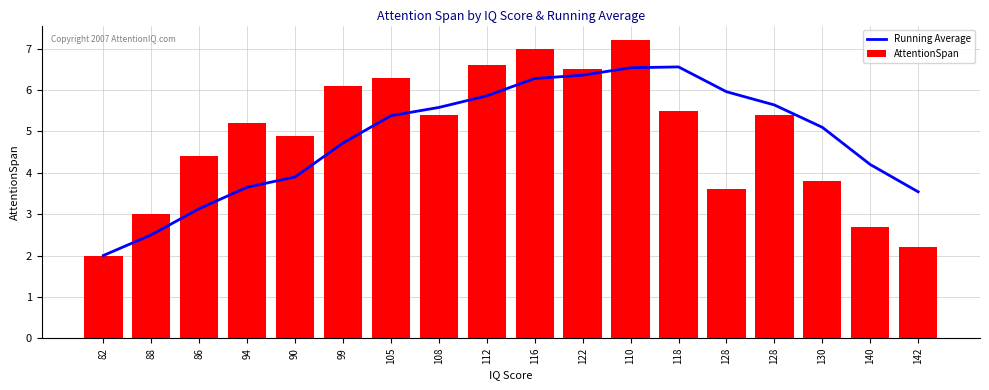

Are the bars grouped side by side (vs. stacked)?

Yes